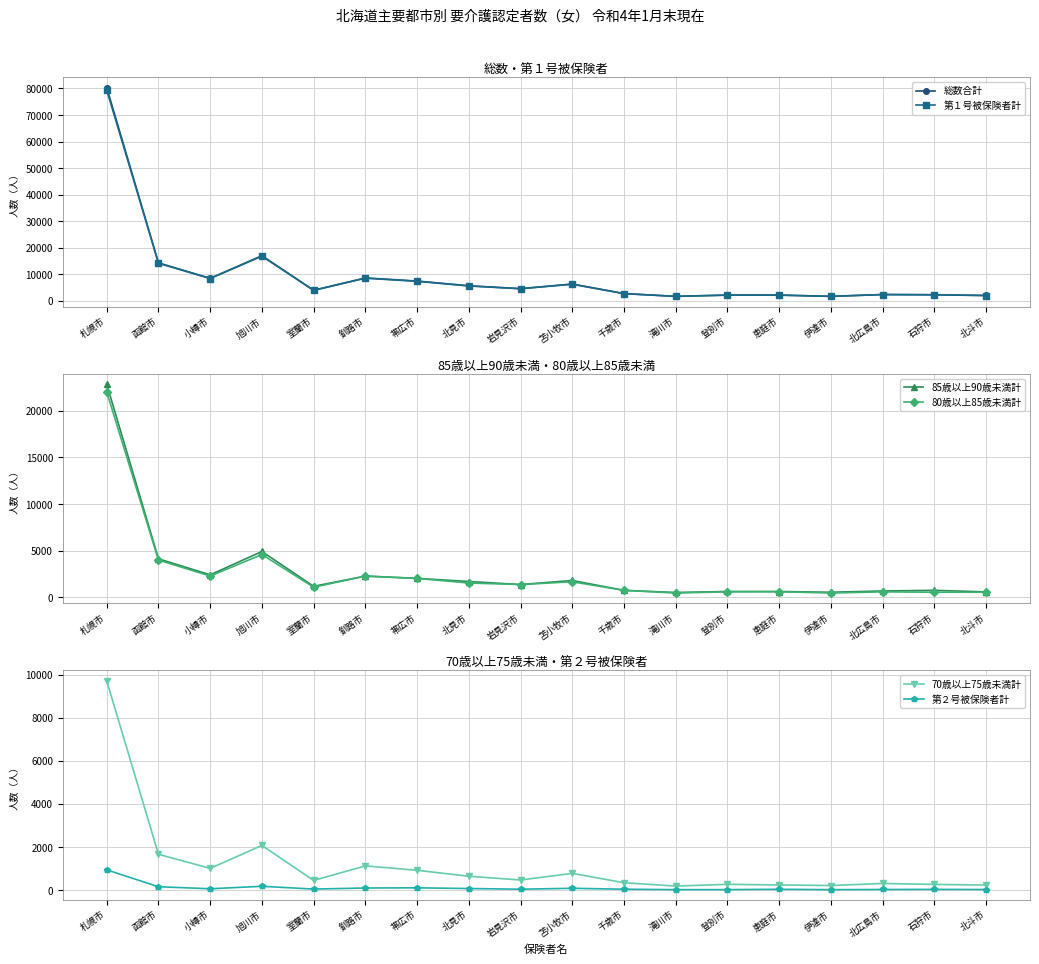

Reading left to right, list all the values displayed in this chart.

総数合計: 札幌市=80317	函館市=14320	小樽市=8493	旭川市=17018	室蘭市=4012	釧路市=8643	帯広市=7472	北見市=5693	岩見沢市=4618	苫小牧市=6350	千歳市=2765	滝川市=1718	登別市=2195	恵庭市=2201	伊達市=1716	北広島市=2402	石狩市=2324	北斗市=2037
第１号被保険者計: 札幌市=79378	函館市=14165	小樽市=8432	旭川市=16843	室蘭市=3965	釧路市=8547	帯広市=7368	北見市=5621	岩見沢市=4578	苫小牧市=6267	千歳市=2725	滝川市=1698	登別市=2174	恵庭市=2164	伊達市=1697	北広島市=2375	石狩市=2292	北斗市=2011
85歳以上90歳未満計: 札幌市=22841	函館市=4137	小樽市=2424	旭川市=4925	室蘭市=1194	釧路市=2291	帯広市=2044	北見市=1710	岩見沢市=1385	苫小牧市=1820	千歳市=763	滝川市=533	登別市=642	恵庭市=639	伊達市=559	北広島市=697	石狩市=764	北斗市=596
80歳以上85歳未満計: 札幌市=22019	函館市=4007	小樽市=2295	旭川市=4601	室蘭市=1099	釧路市=2291	帯広市=2044	北見市=1546	岩見沢市=1385	苫小牧市=1678	千歳市=763	滝川市=476	登別市=607	恵庭市=614	伊達市=478	北広島市=601	石狩市=561	北斗市=563
70歳以上75歳未満計: 札幌市=9714	函館市=1662	小樽市=1007	旭川市=2074	室蘭市=448	釧路市=1123	帯広市=919	北見市=643	岩見沢市=467	苫小牧市=777	千歳市=341	滝川市=185	登別市=267	恵庭市=238	伊達市=211	北広島市=306	石狩市=263	北斗市=233
第２号被保険者計: 札幌市=939	函館市=155	小樽市=61	旭川市=175	室蘭市=47	釧路市=96	帯広市=104	北見市=72	岩見沢市=40	苫小牧市=83	千歳市=40	滝川市=20	登別市=21	恵庭市=37	伊達市=19	北広島市=27	石狩市=32	北斗市=26